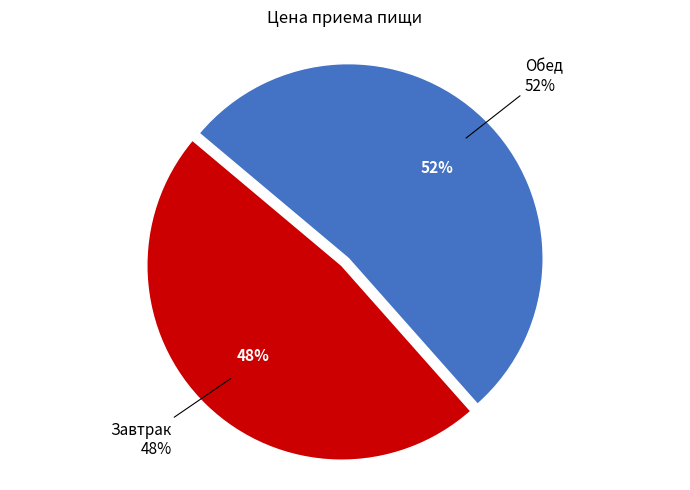

How much of the chart is everything except Завтрак?

52.3%